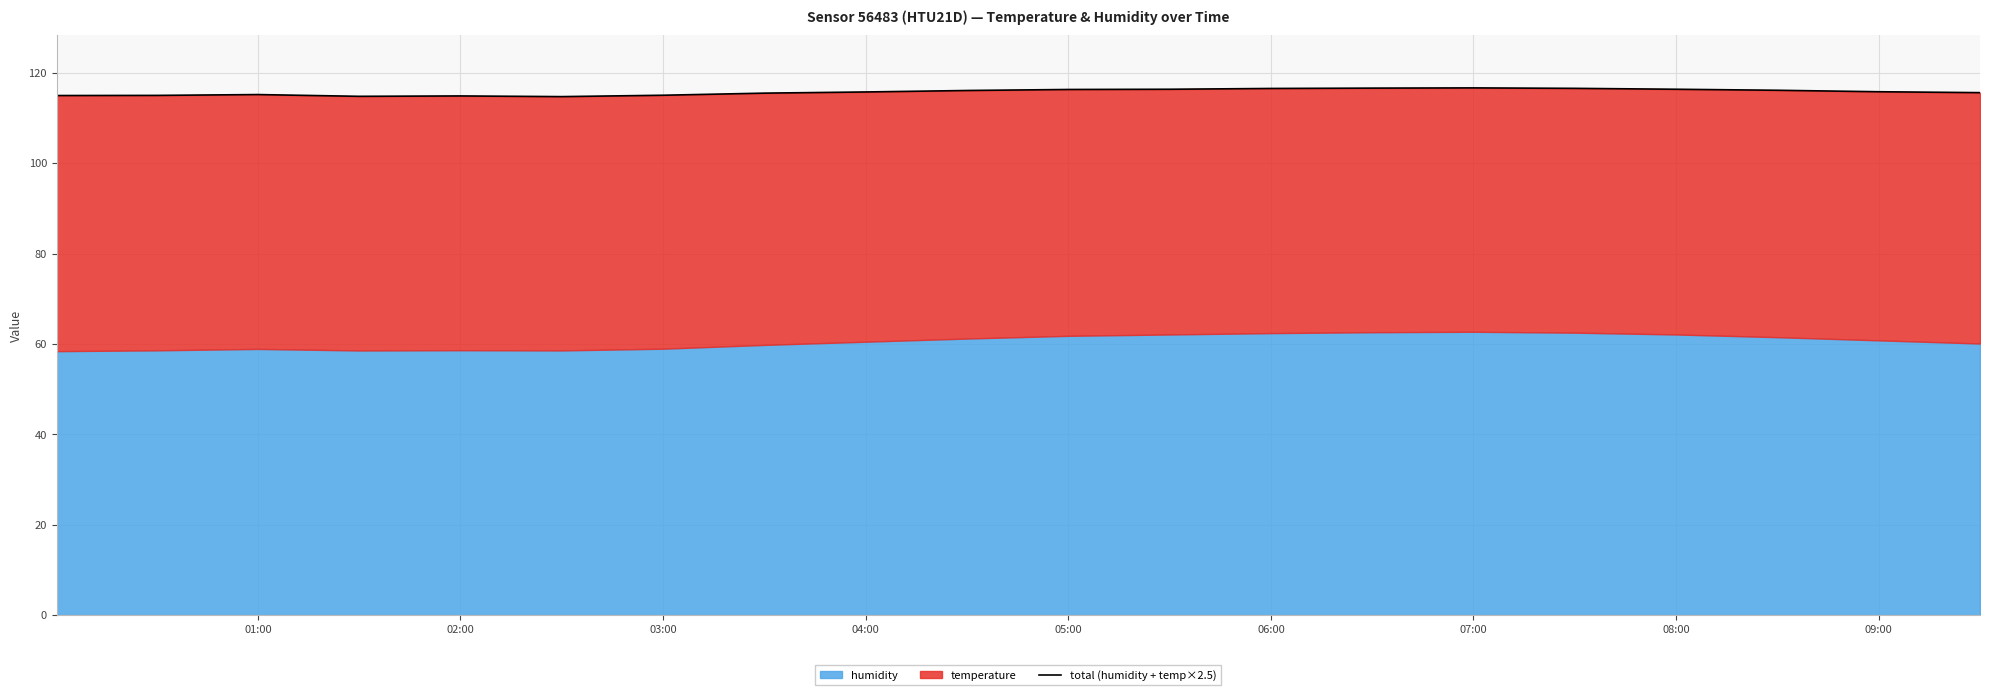

Reading left to right, extract all data points from this chart.

115.0	115.0	115.2	114.8	114.9	114.7	115.0	115.5	115.8	116.1	116.3	116.3	116.5	116.6	116.7	116.6	116.3	116.1	115.8	115.6